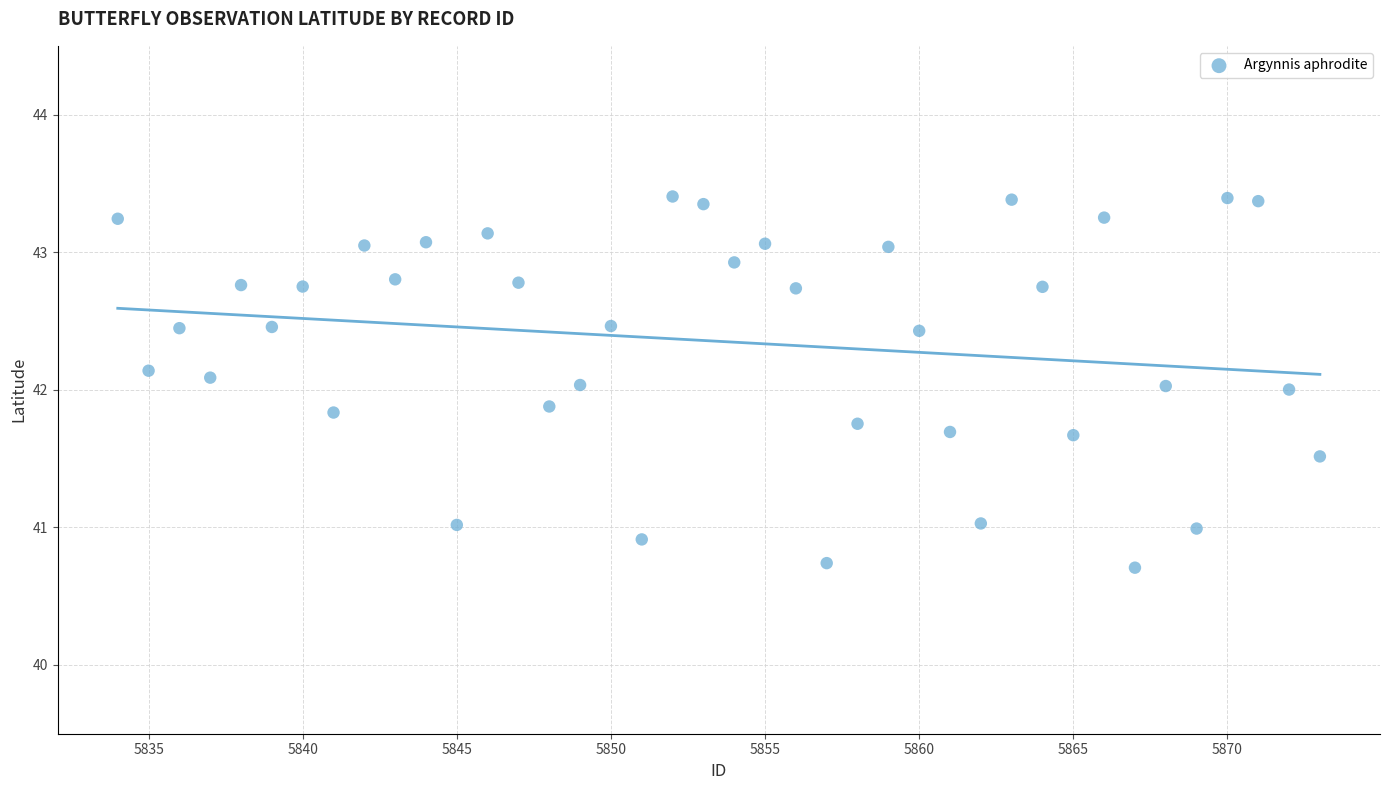

What is the range of Y values (max minus min)?

2.7